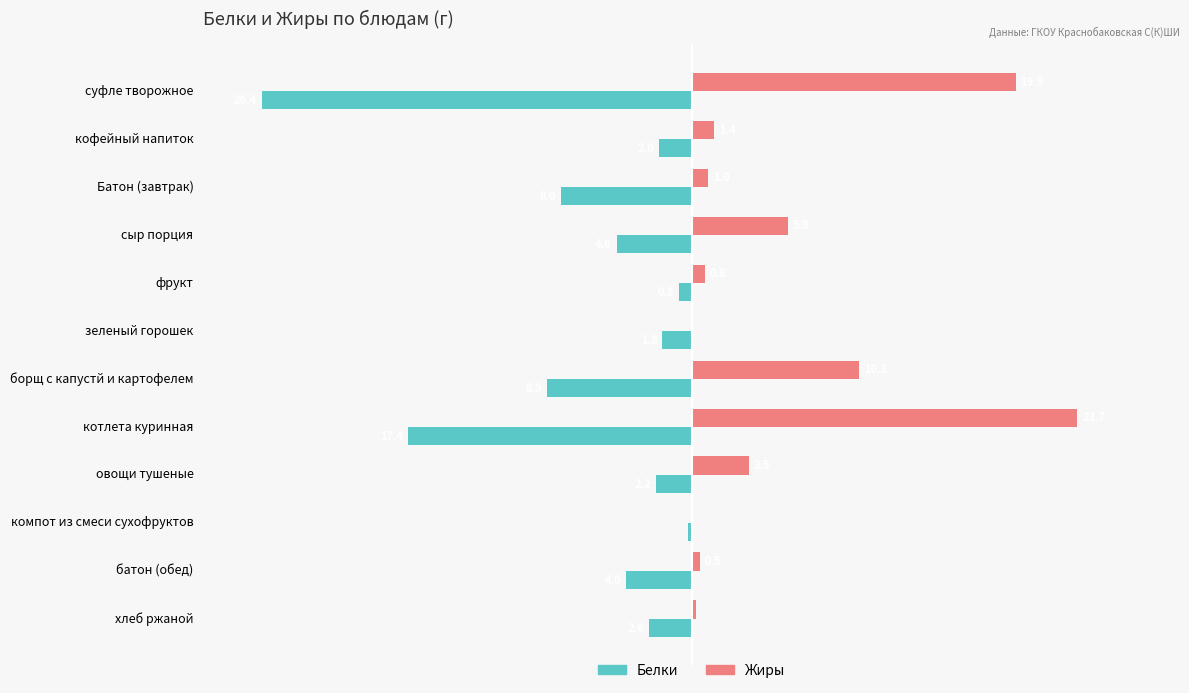

Which series has the largest total across all categories?

Жиры